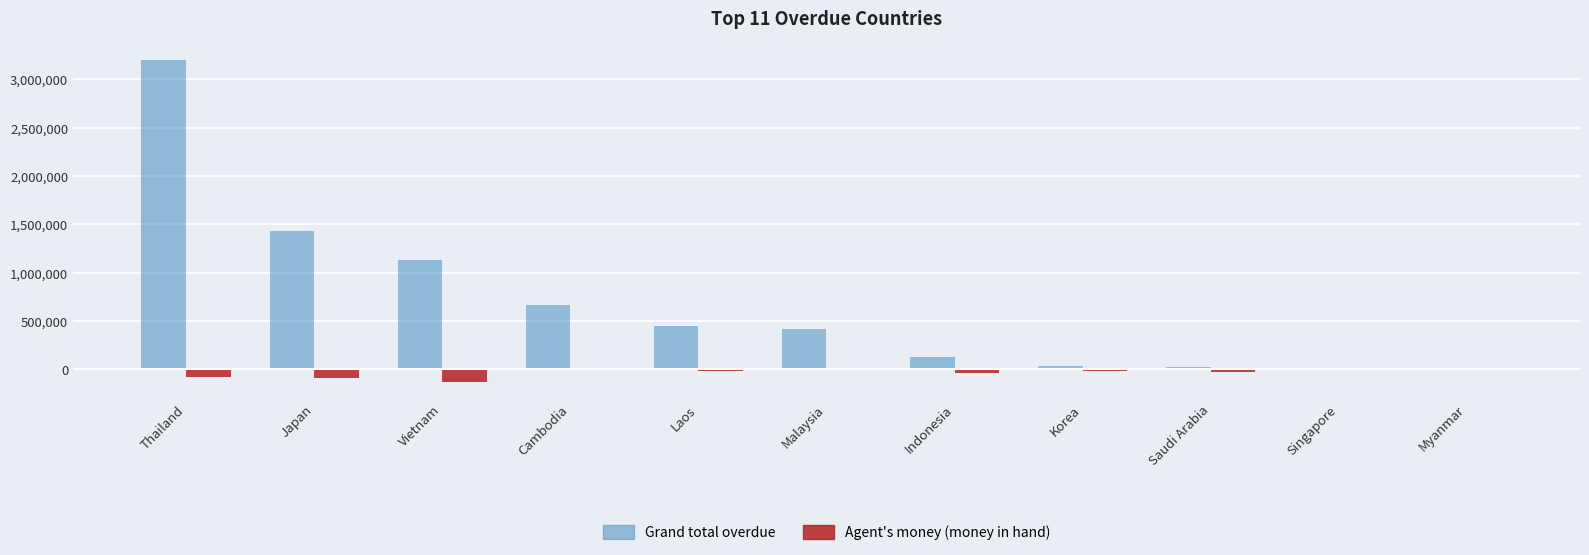

What is the sum of the Agent's money (money in hand) values at Thailand and Cambodia?

-83188.8